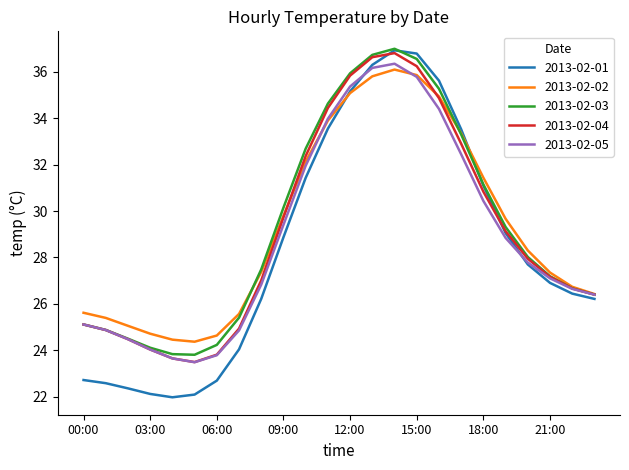

What is the minimum value shown in the chart?

22.0